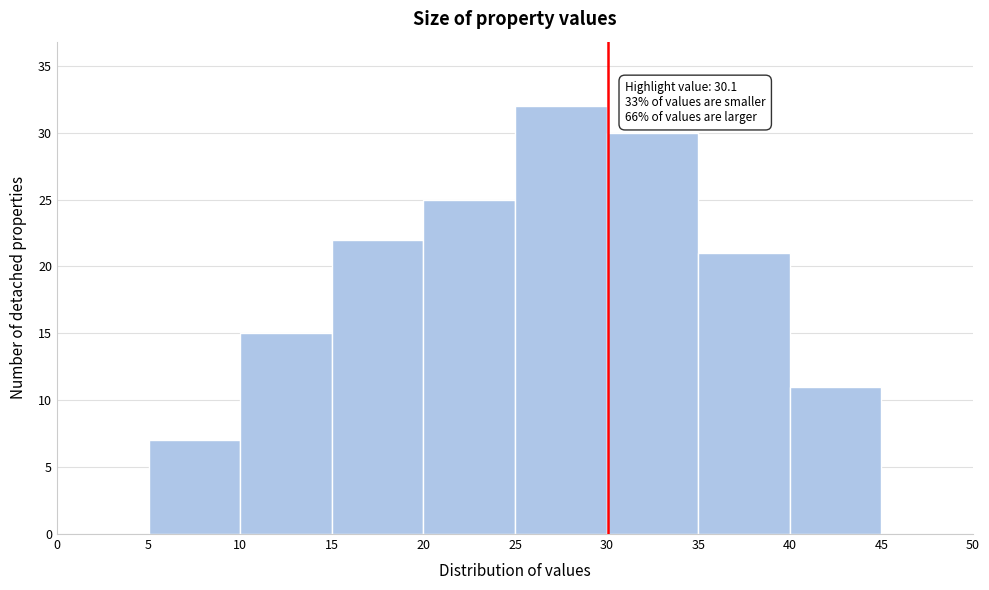

Over which range of the x-axis is the bar tallest?

25 to 30